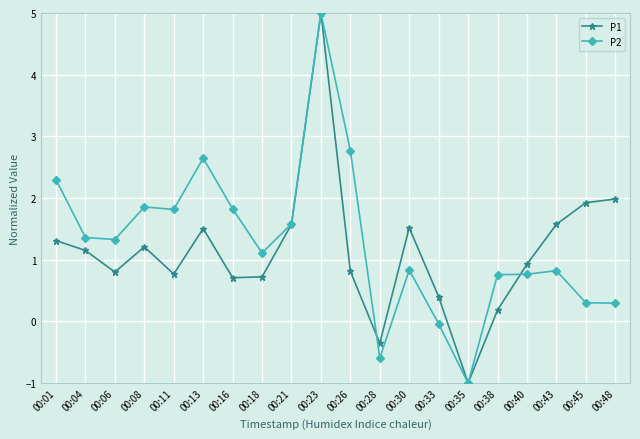

The P1 series shows 0.8 at 00:11. True or false?

True